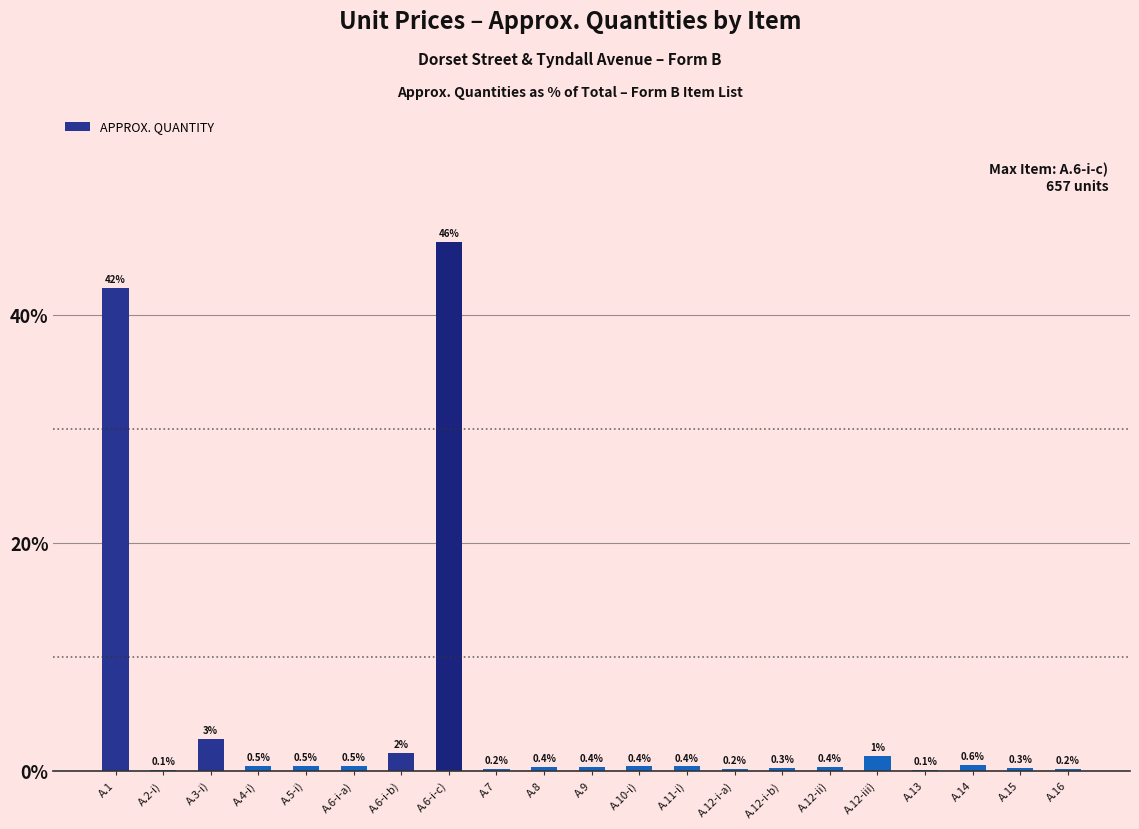

What is the greatest value displayed?

46.4